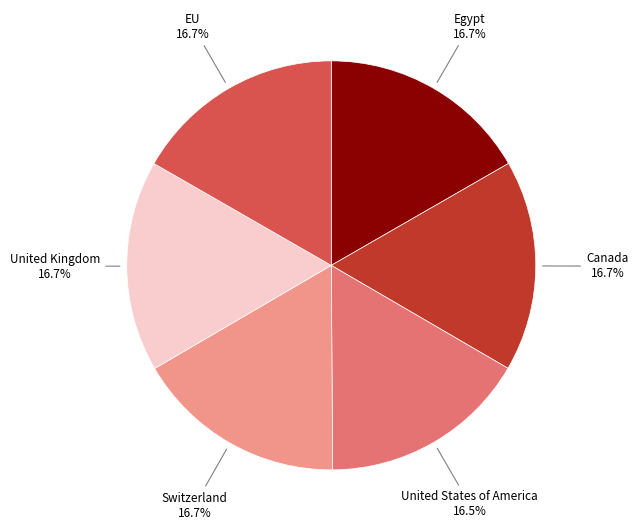

Count the number of slices in the pie.

6